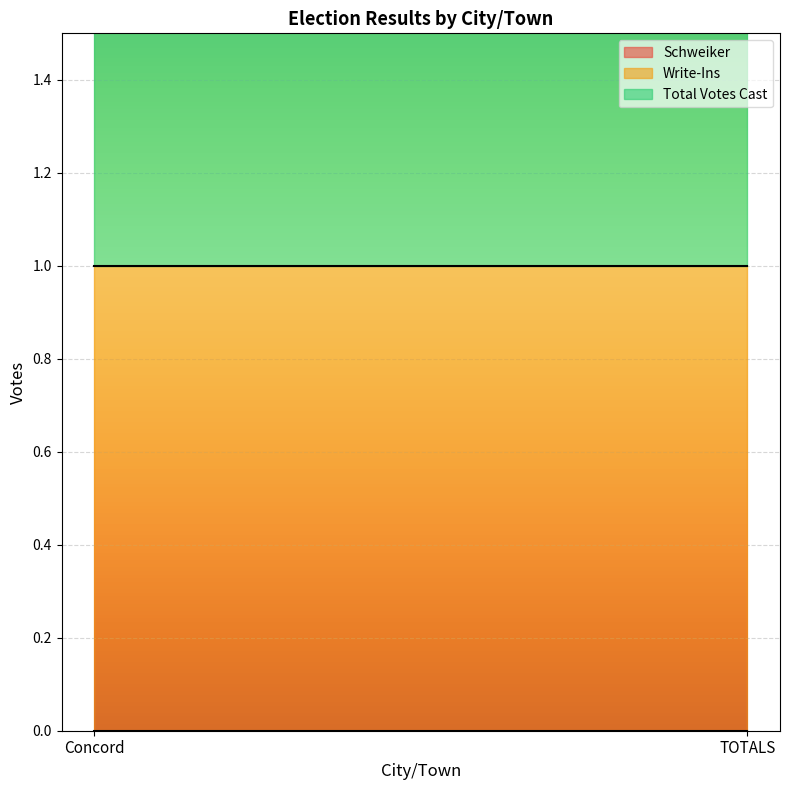

What is the maximum value shown in the chart?

1